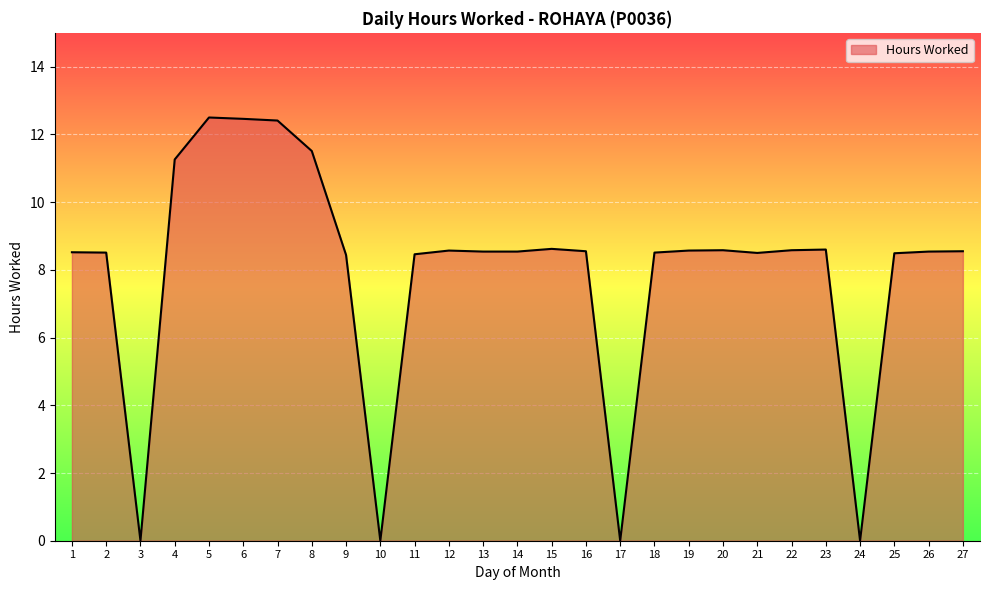

What is the greatest value displayed?

12.5